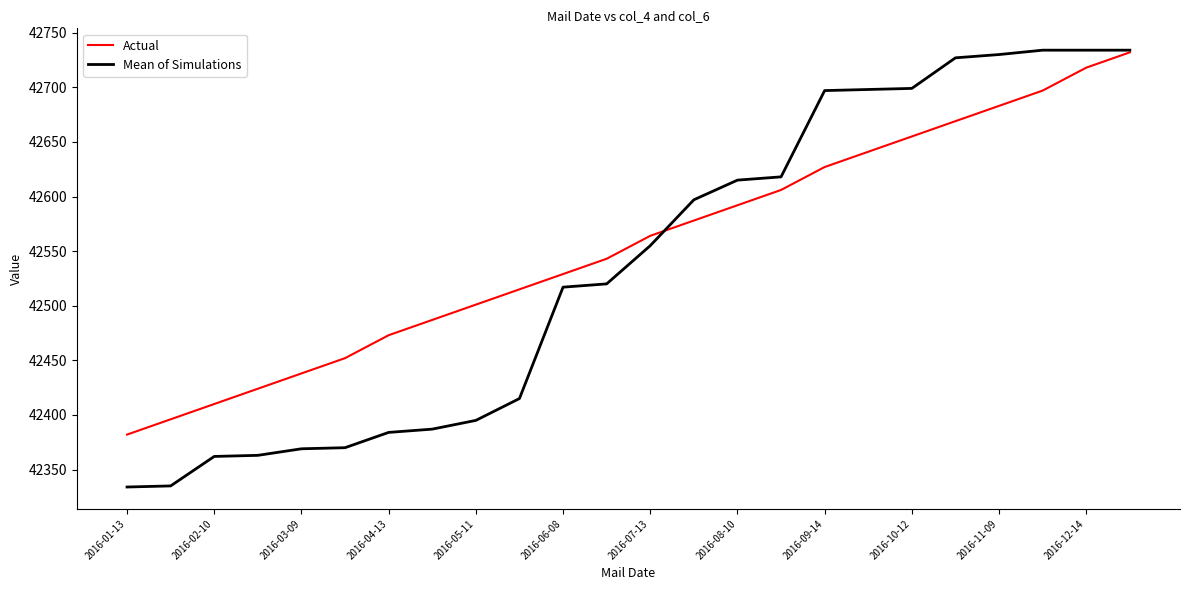

What is the lowest value of the Mean of Simulations series?

42334